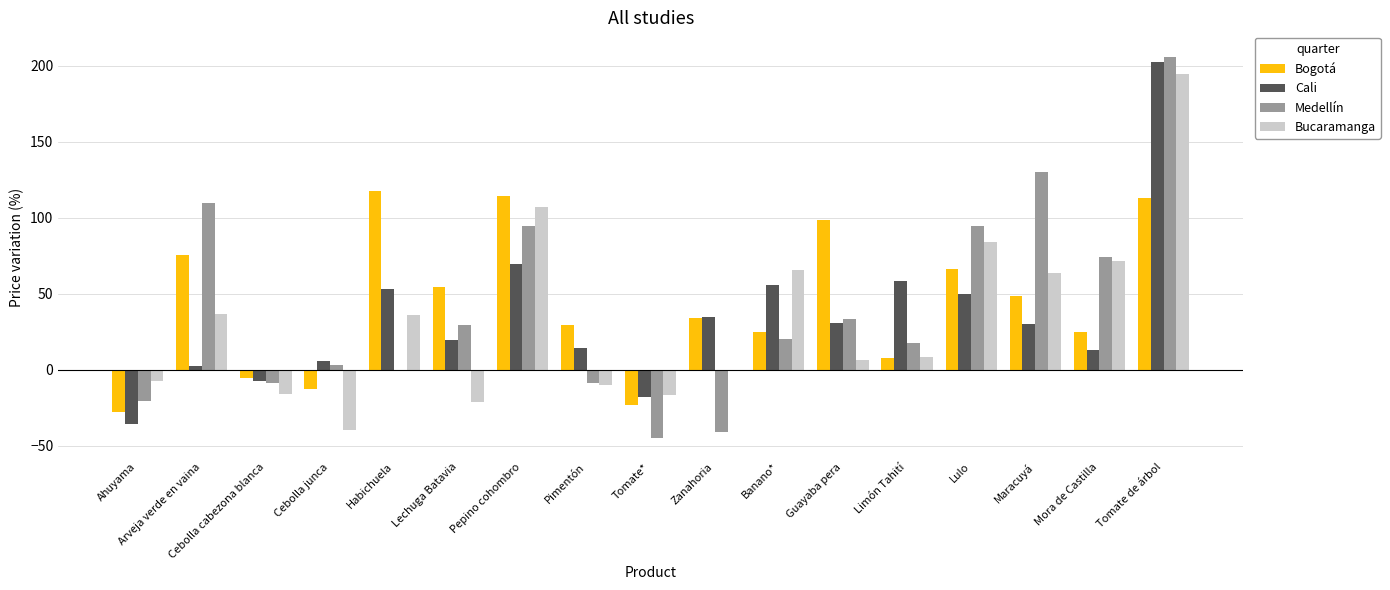

What value does the Bogotá series have at Zanahoria?

33.9